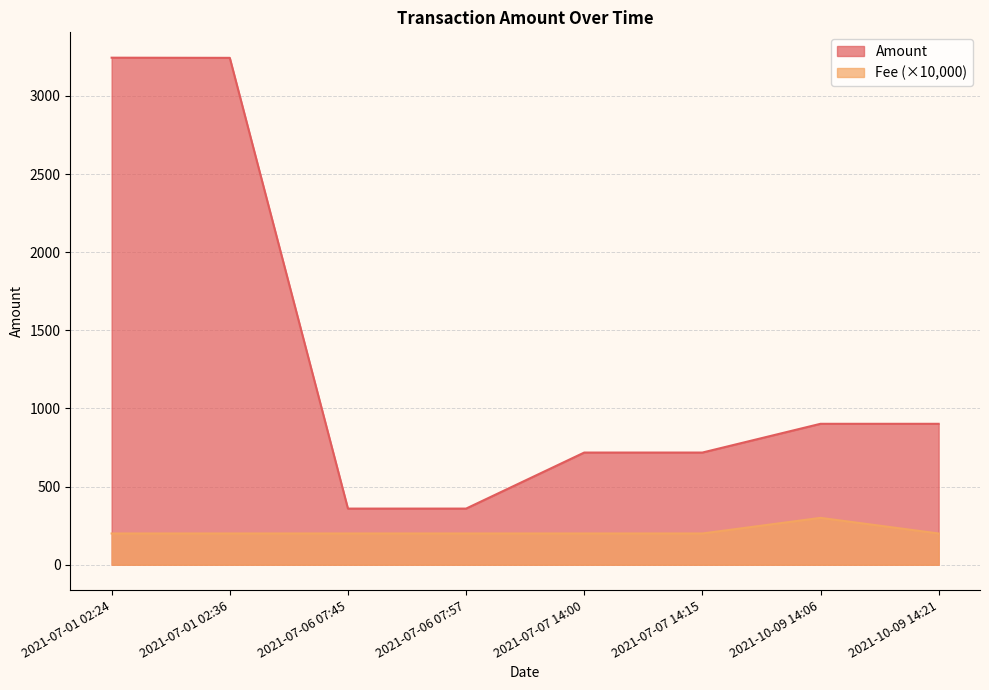

What is the total value across all series at 2021-10-09 14:06?

1201.9